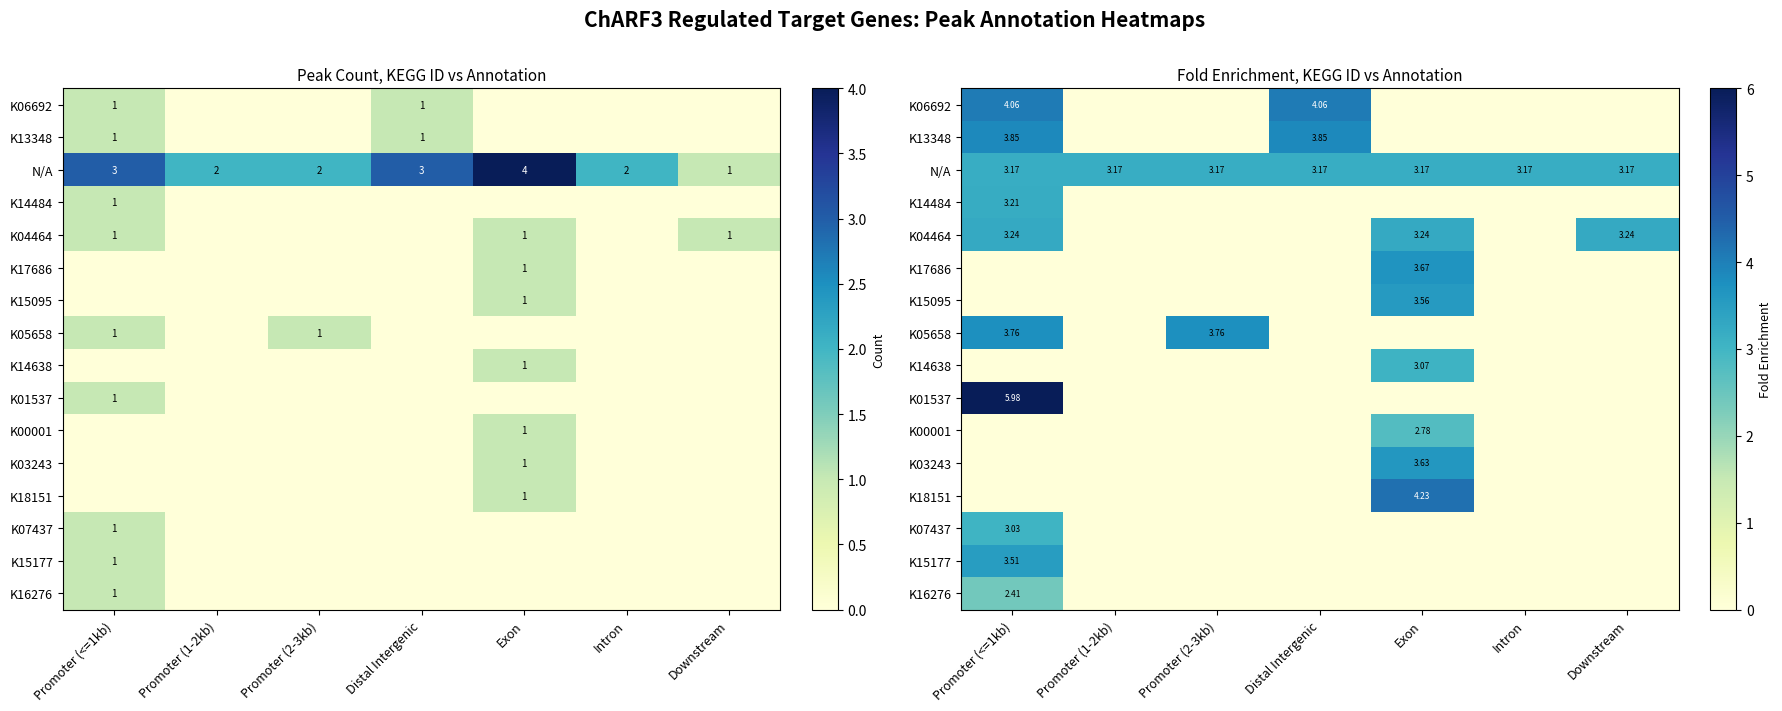

How many values in K17686 are above zero?

1